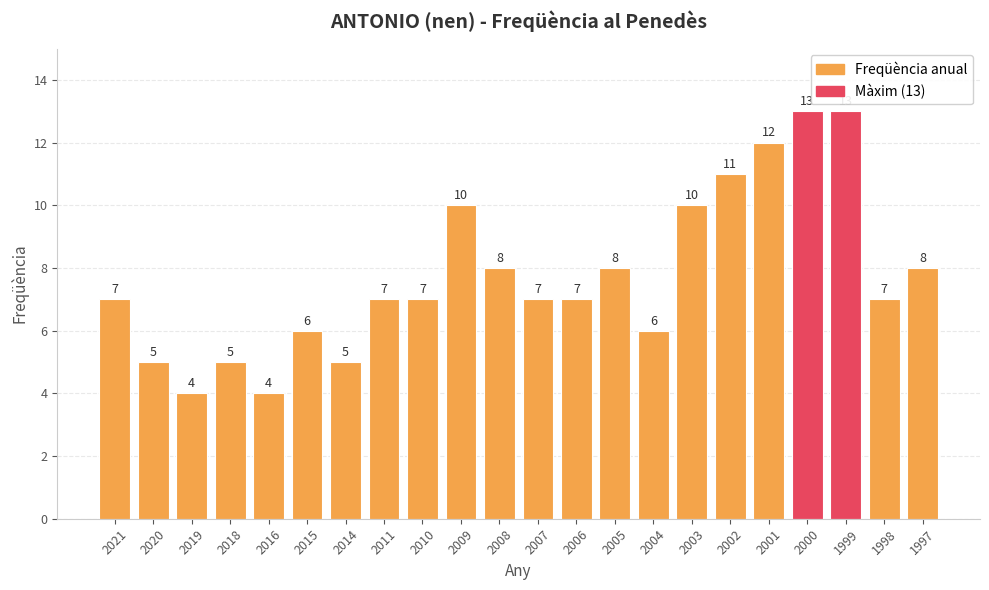

How many bars are there in total?

22